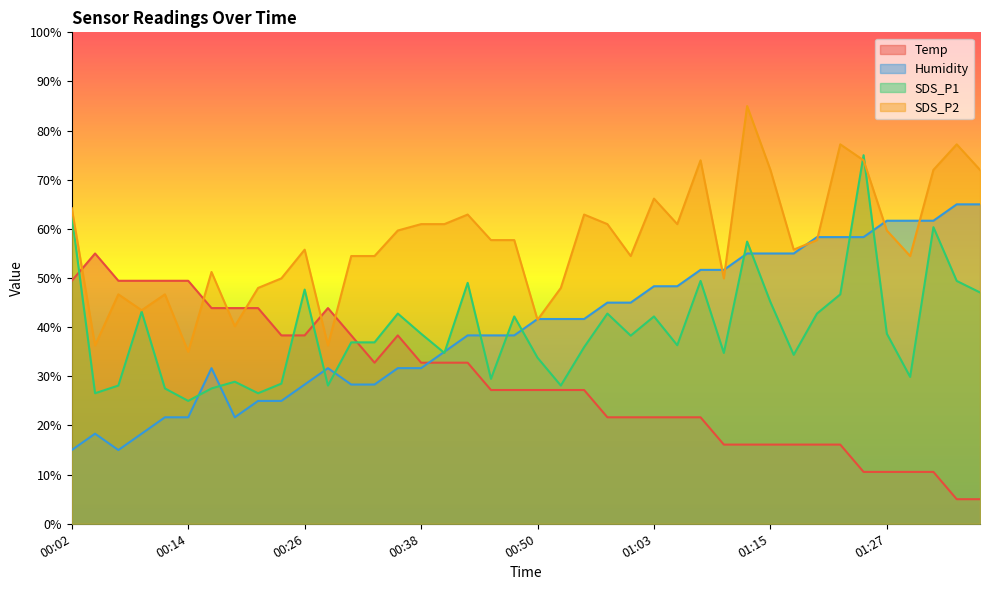

What is the smallest value displayed?

5.0